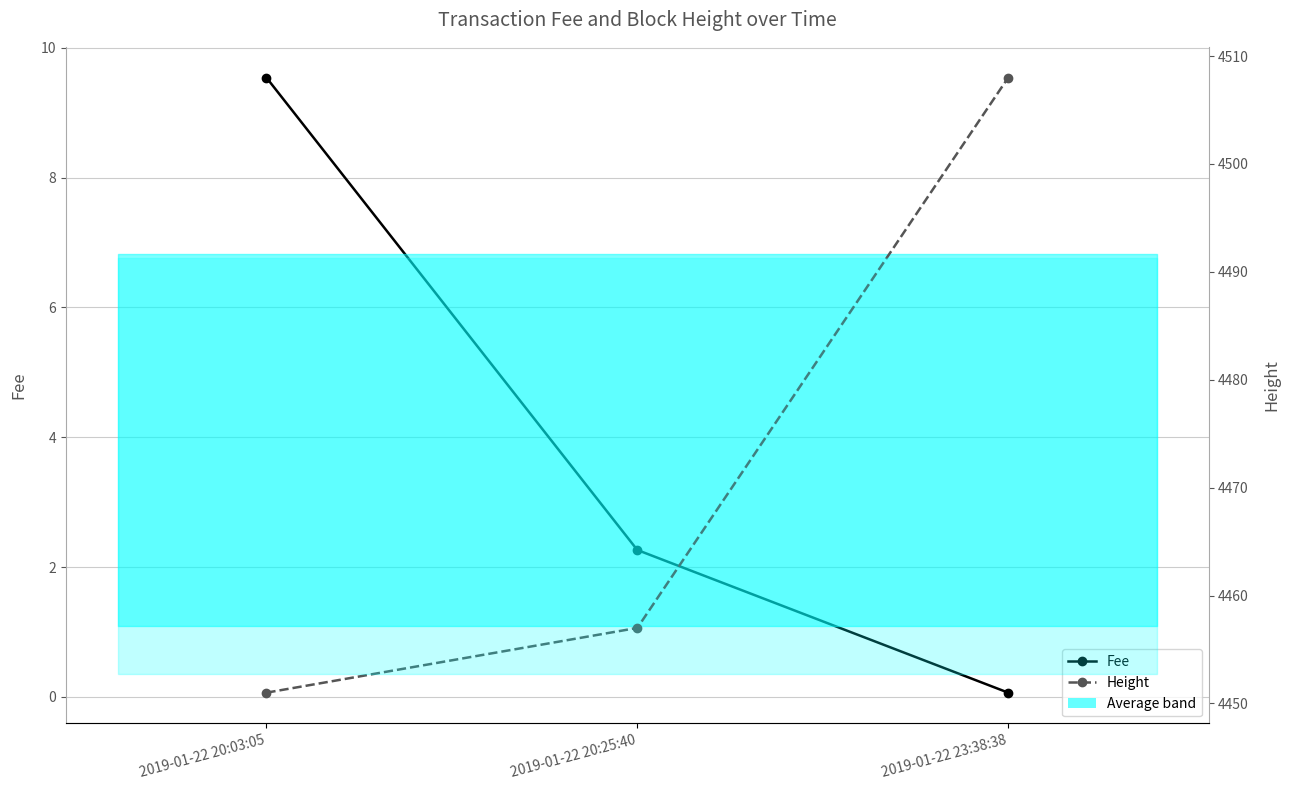

Is the value of Height at 2019-01-22 23:38:38 greater than the value of Fee at 2019-01-22 20:03:05?

Yes